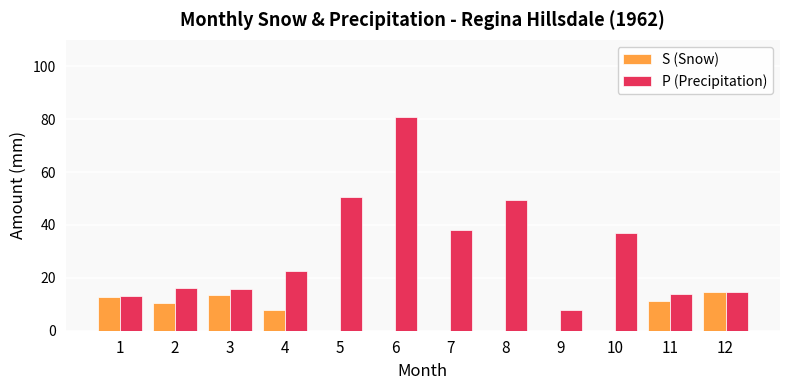

True or false: S (Snow) has a value of 4.5 at 10.

False